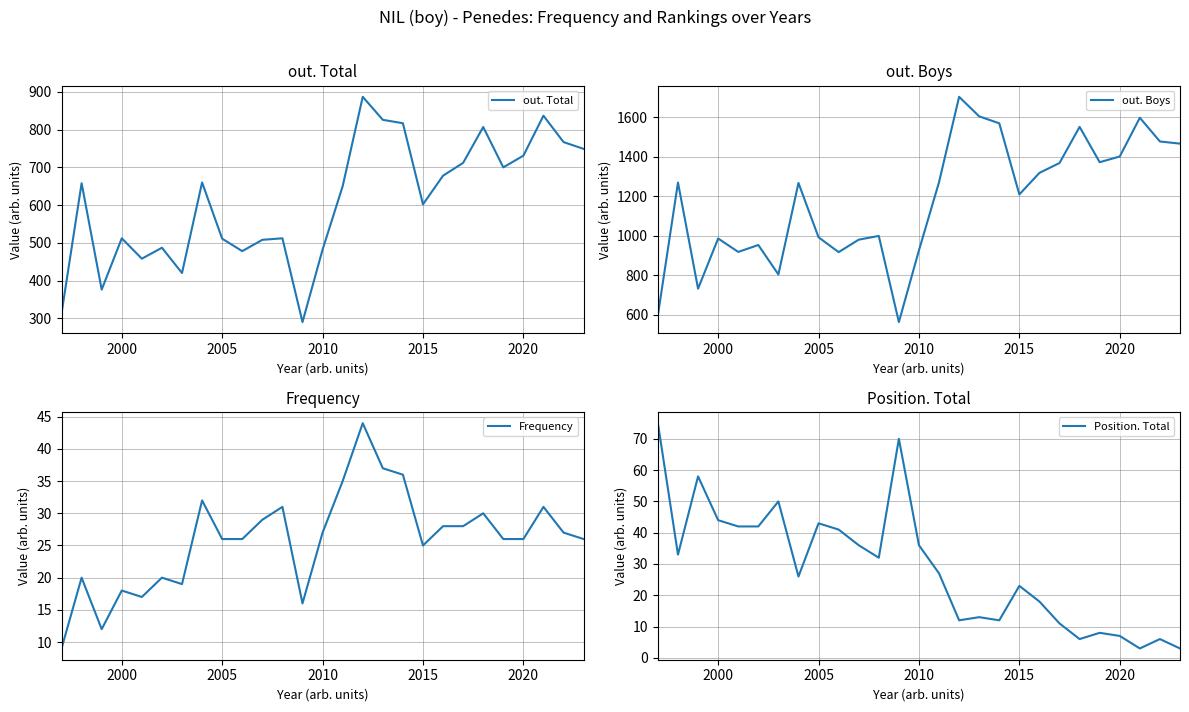

How many lines are shown in the chart?

4